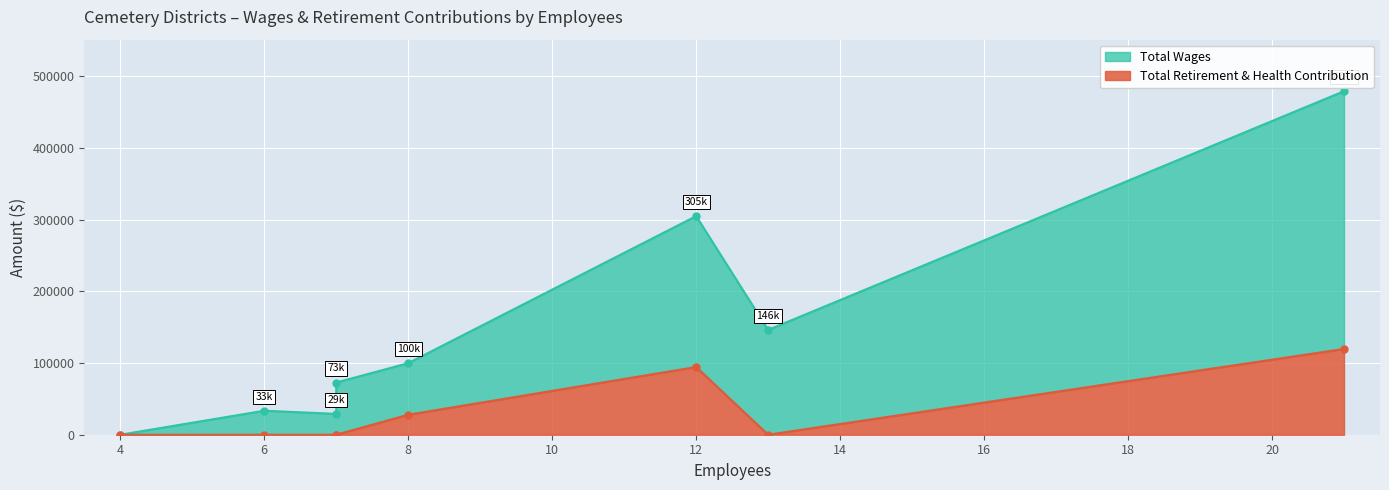

Is it true that Total Retirement & Health Contribution equals 0 at Hilmar Cemetery District?

True